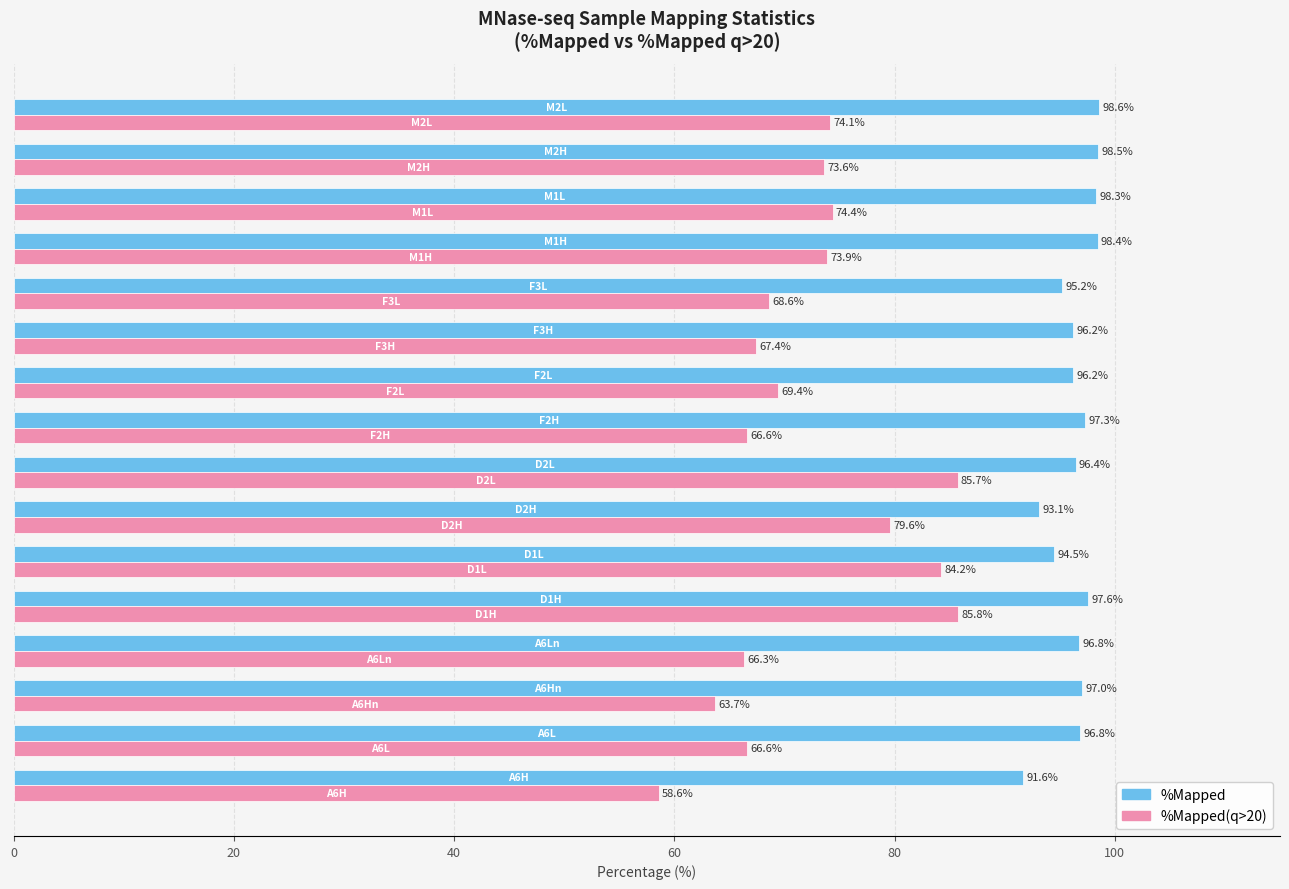

What is the greatest value displayed?

98.6